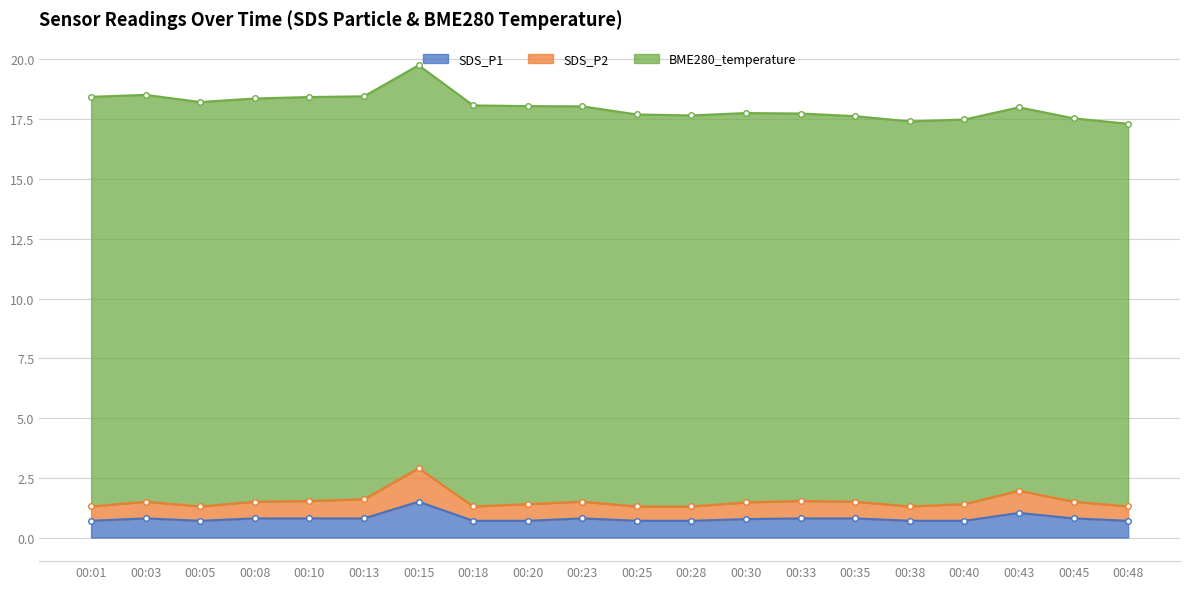

Which series has the largest total across all categories?

BME280_temperature